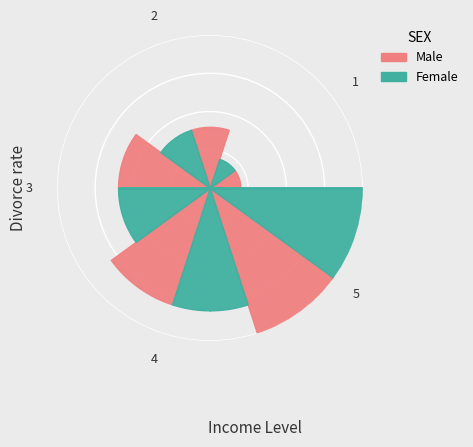

To the nearest percent, what is the difference between the largest and smallest slice percentages?

27%